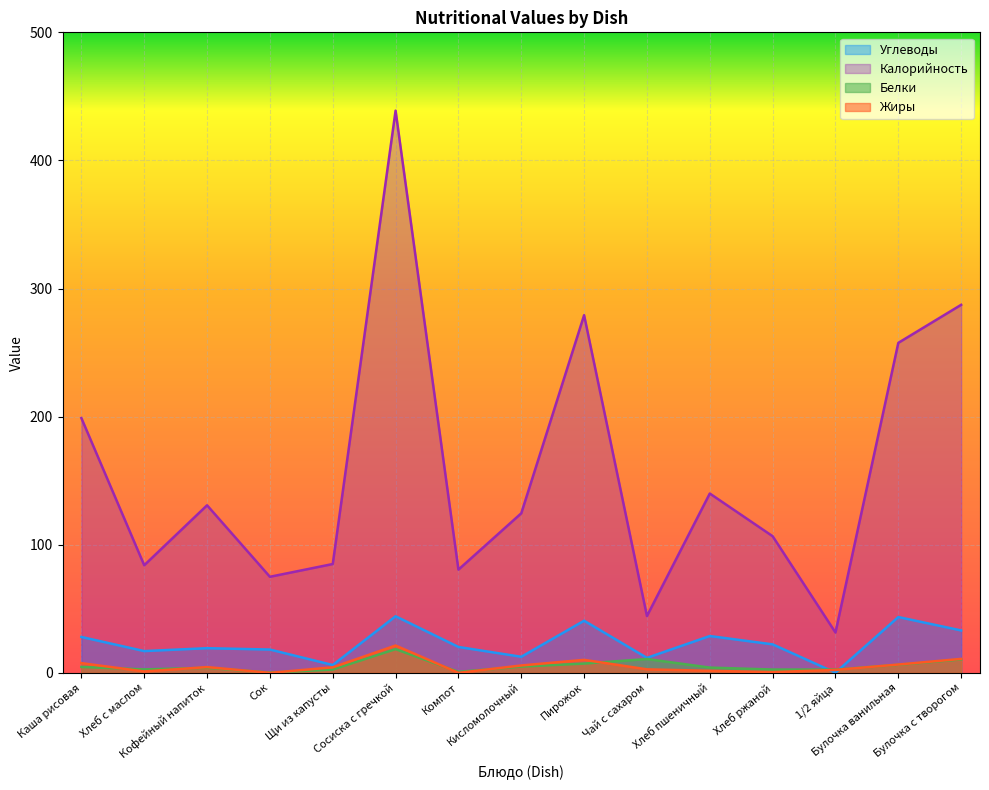

How many data points in Белки are less than 4?

7